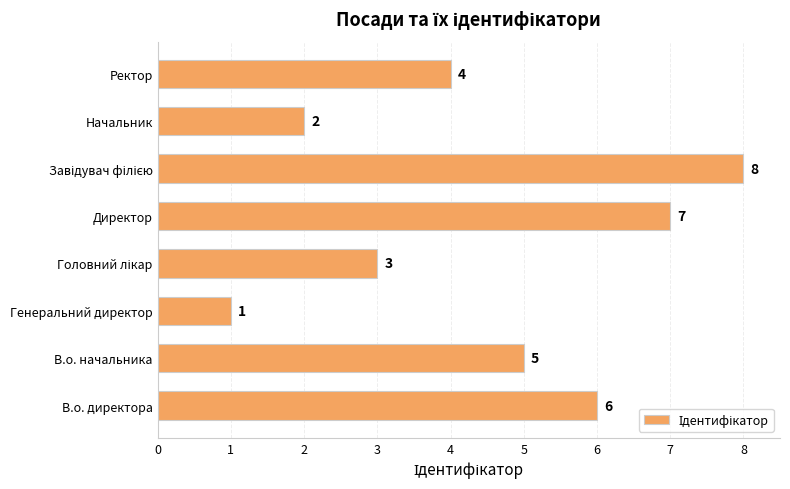

Reading top to bottom, extract all data points from this chart.

4	2	8	7	3	1	5	6